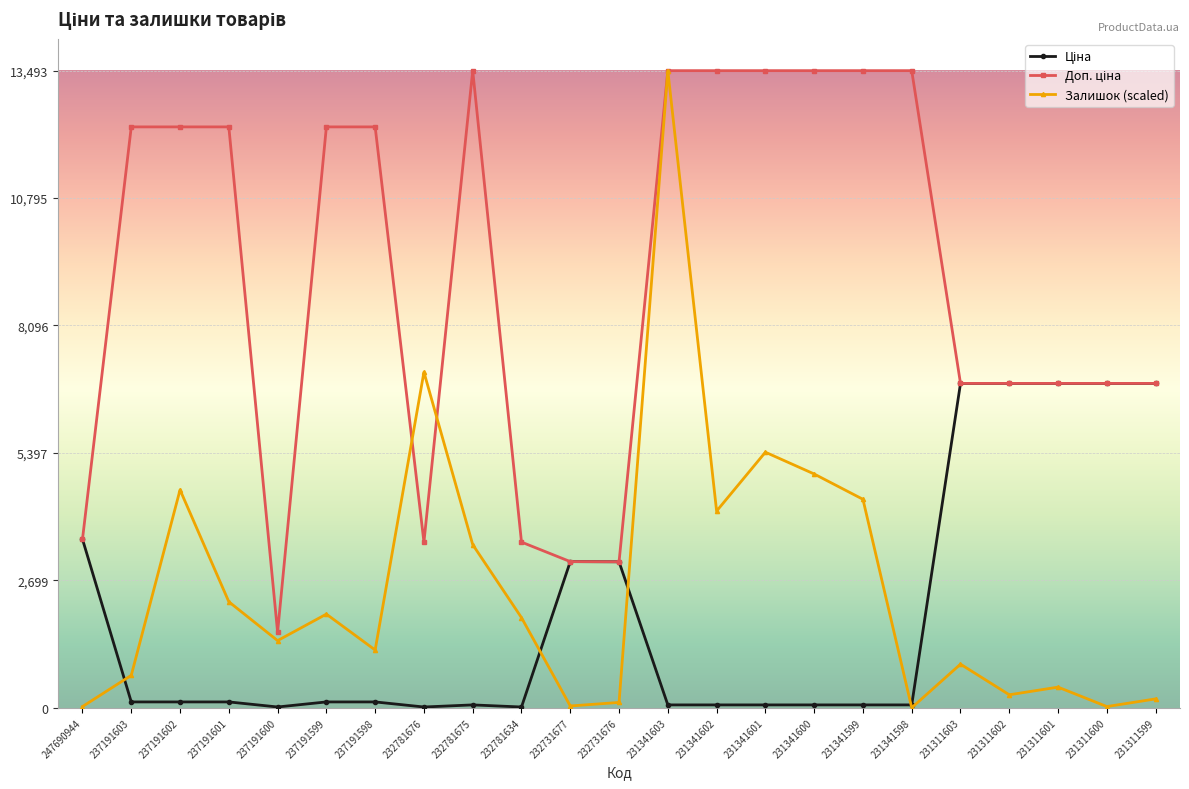

Where is the first local minimum for Залишок (scaled)?

237191600